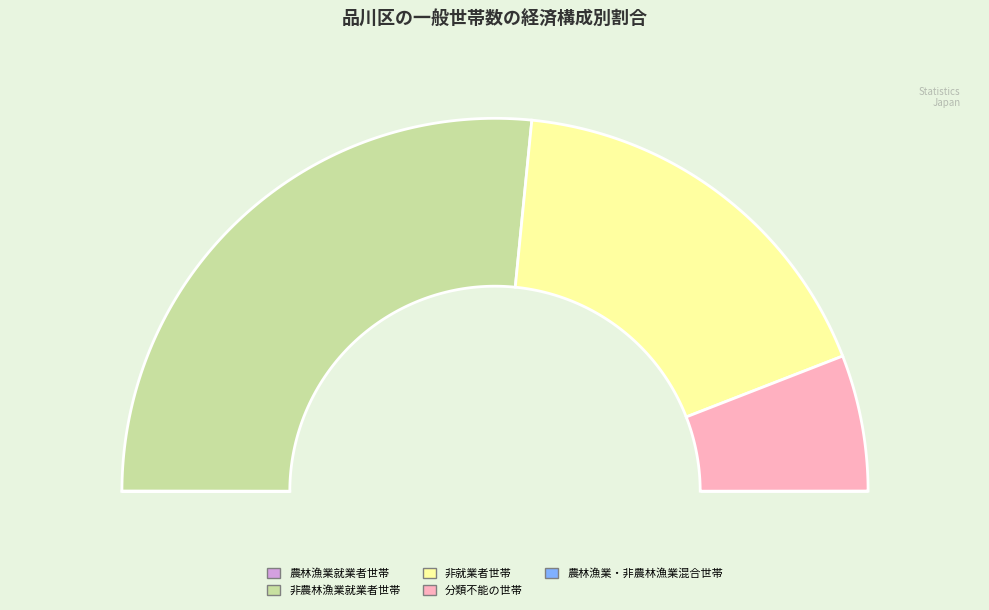

Rank the categories by value from highest to lowest.

非農林漁業就業者世帯, 非就業者世帯, 分類不能の世帯, 農林漁業就業者世帯, 農林漁業・非農林漁業就業者混合世帯